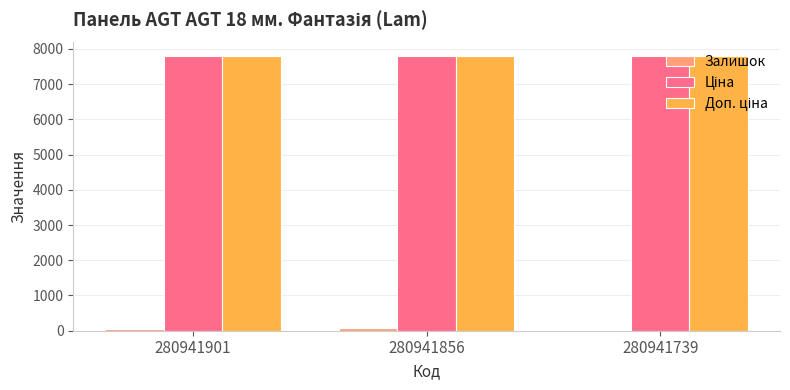

How many data points does each series have?

3